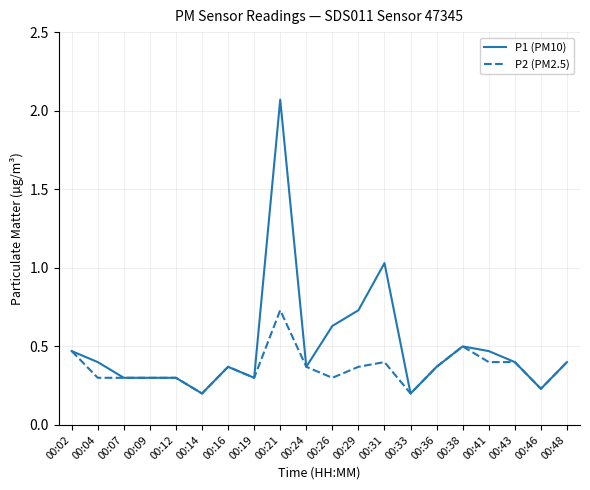

Which series has the widest spread of values?

P1 (PM10)